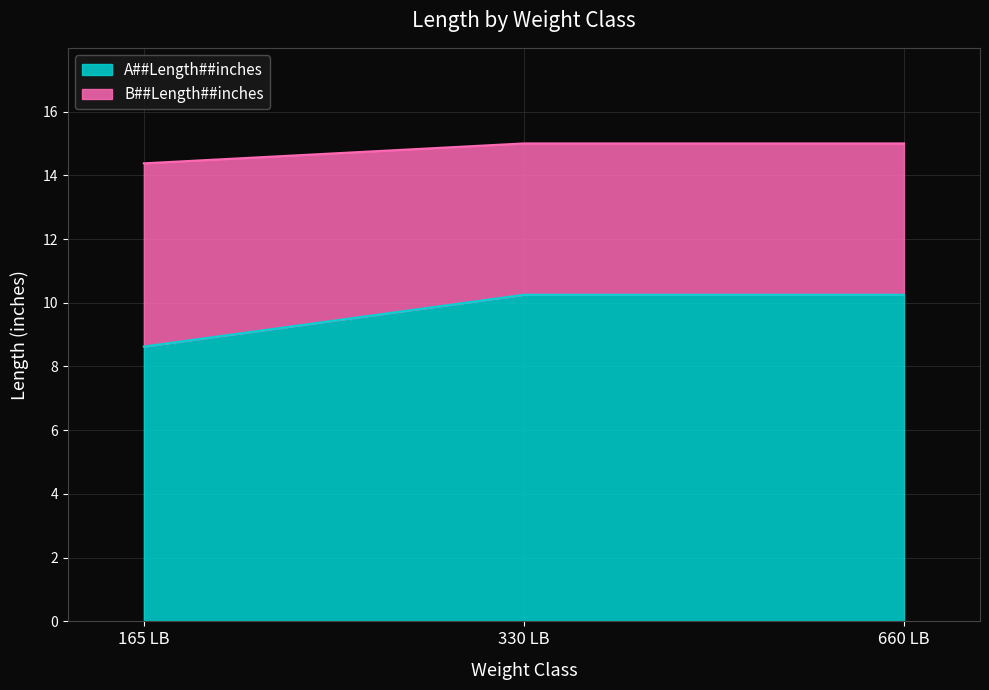

What is the average value of the A##Length##inches series?

9.7